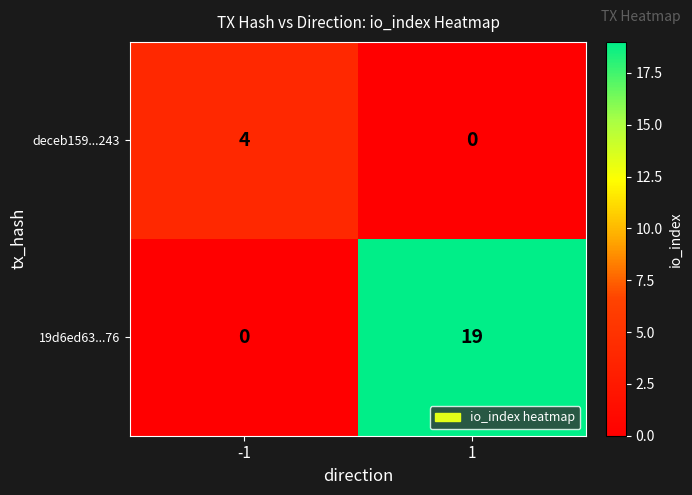

At which category is the sum across all series the highest?

1